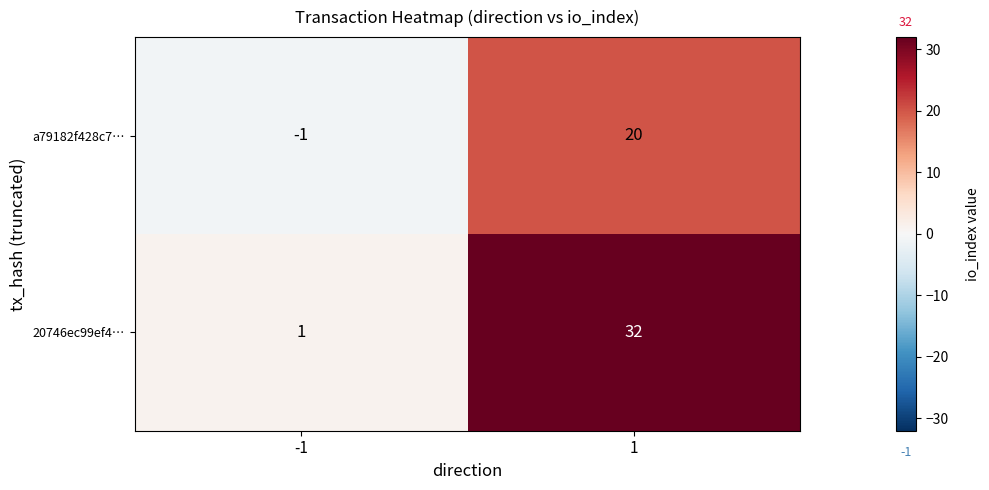

What is the smallest value displayed?

-1